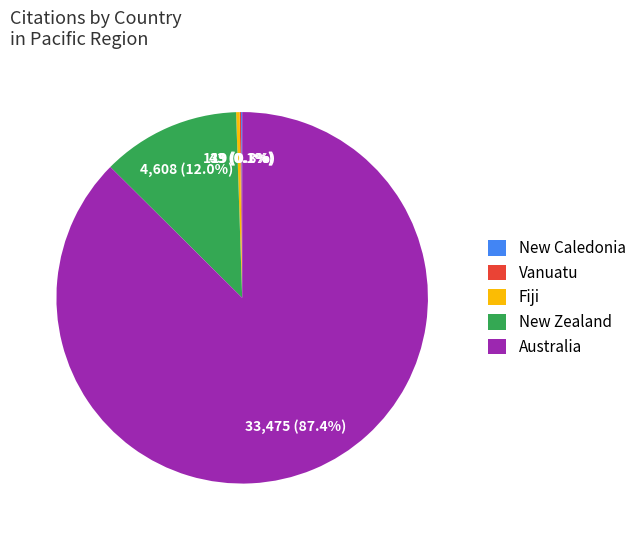

Which slice is the largest?

Australia